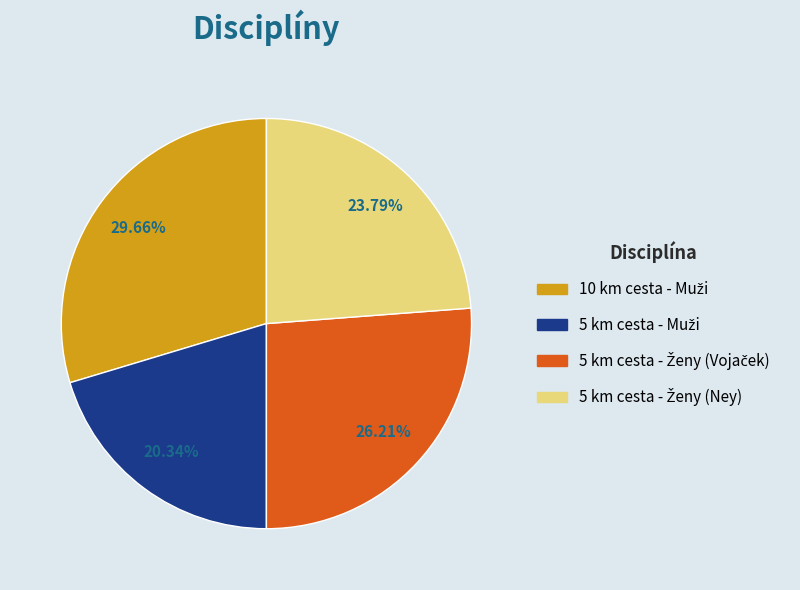

How many slices are in this pie chart?

4